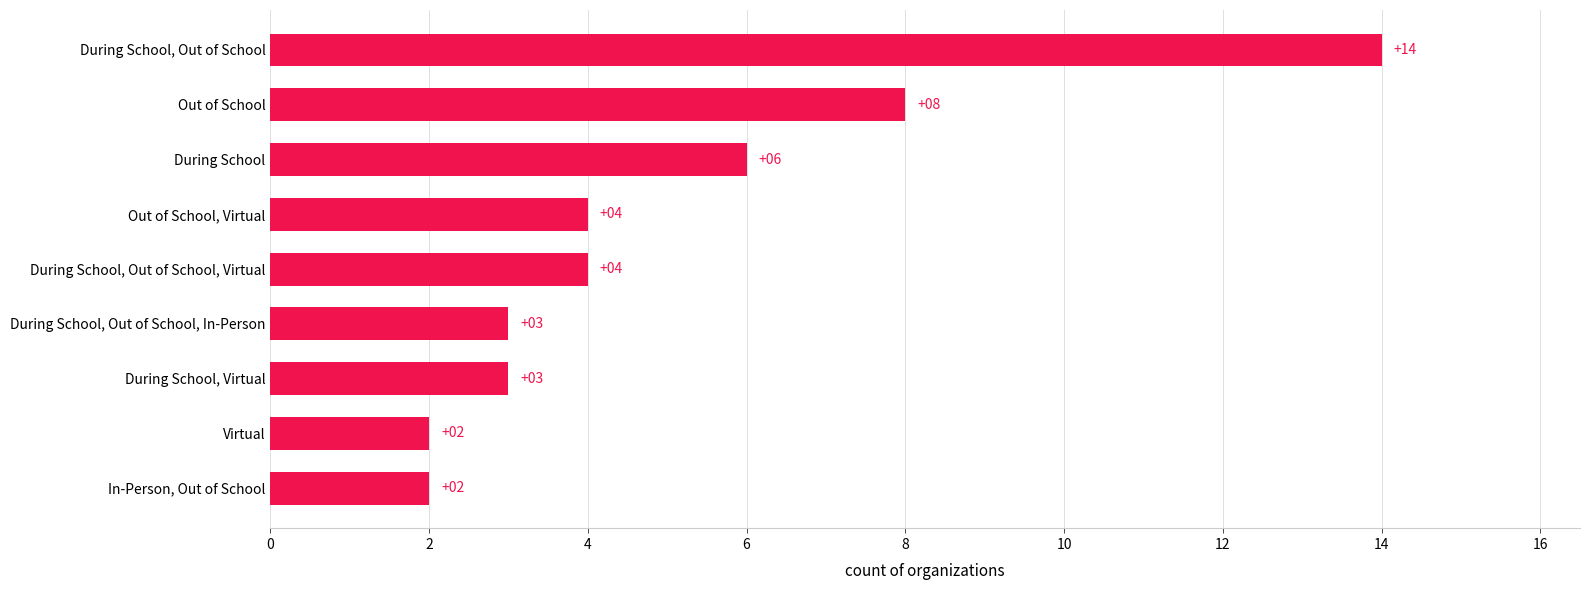

The value at During School, Out of School is 23. True or false?

False